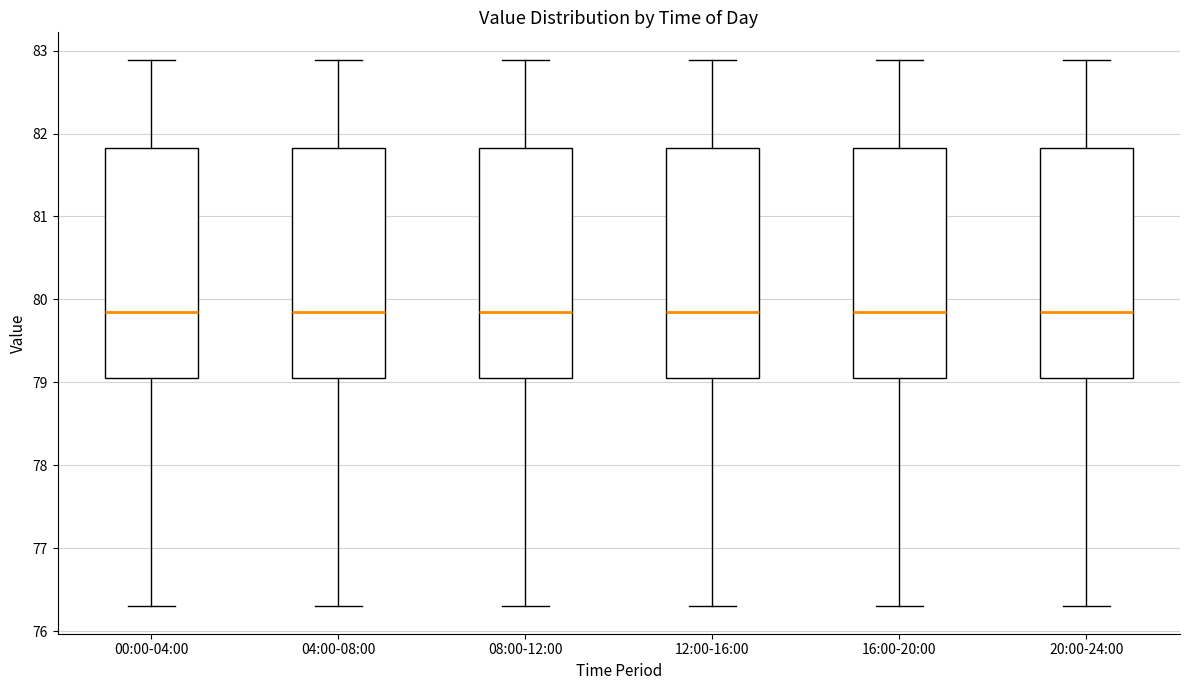

Reading left to right, read every box against the y-axis: the position of its median line, the range the box covers, and the ends of its whiskers. The values are not printed on the chart, so give them approximately, as read against the axis.

00:00-04:00: median 79.9, box 79.0 to 81.8, whiskers 76.3 to 82.9
04:00-08:00: median 79.9, box 79.0 to 81.8, whiskers 76.3 to 82.9
08:00-12:00: median 79.9, box 79.0 to 81.8, whiskers 76.3 to 82.9
12:00-16:00: median 79.9, box 79.0 to 81.8, whiskers 76.3 to 82.9
16:00-20:00: median 79.9, box 79.0 to 81.8, whiskers 76.3 to 82.9
20:00-24:00: median 79.9, box 79.0 to 81.8, whiskers 76.3 to 82.9